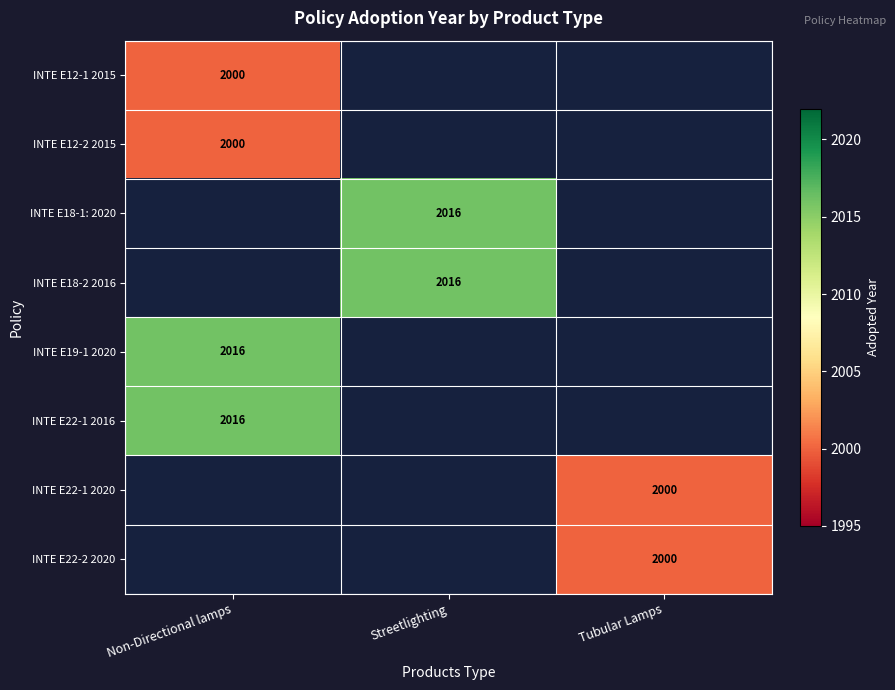

True or false: INTE E18-2 2016 has a value of 582 at Streetlighting.

False